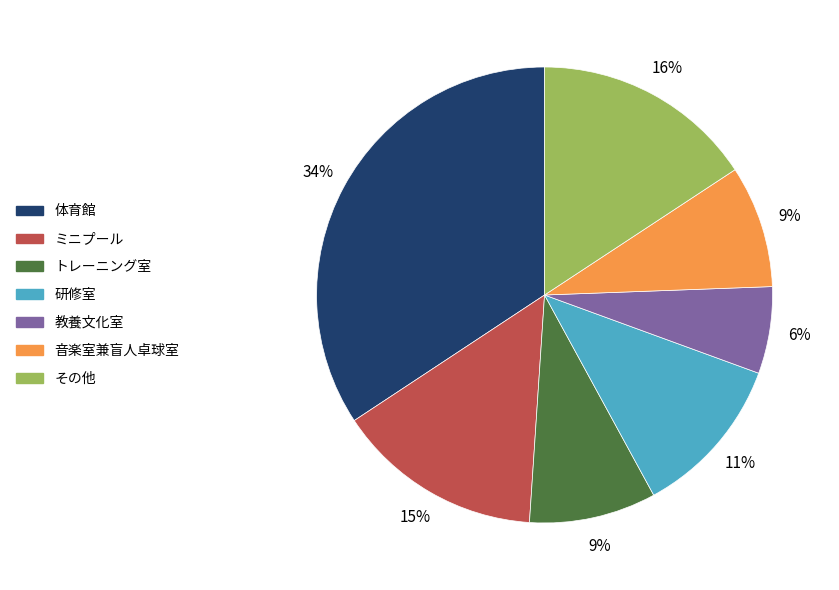

Is there a majority slice in this chart?

No